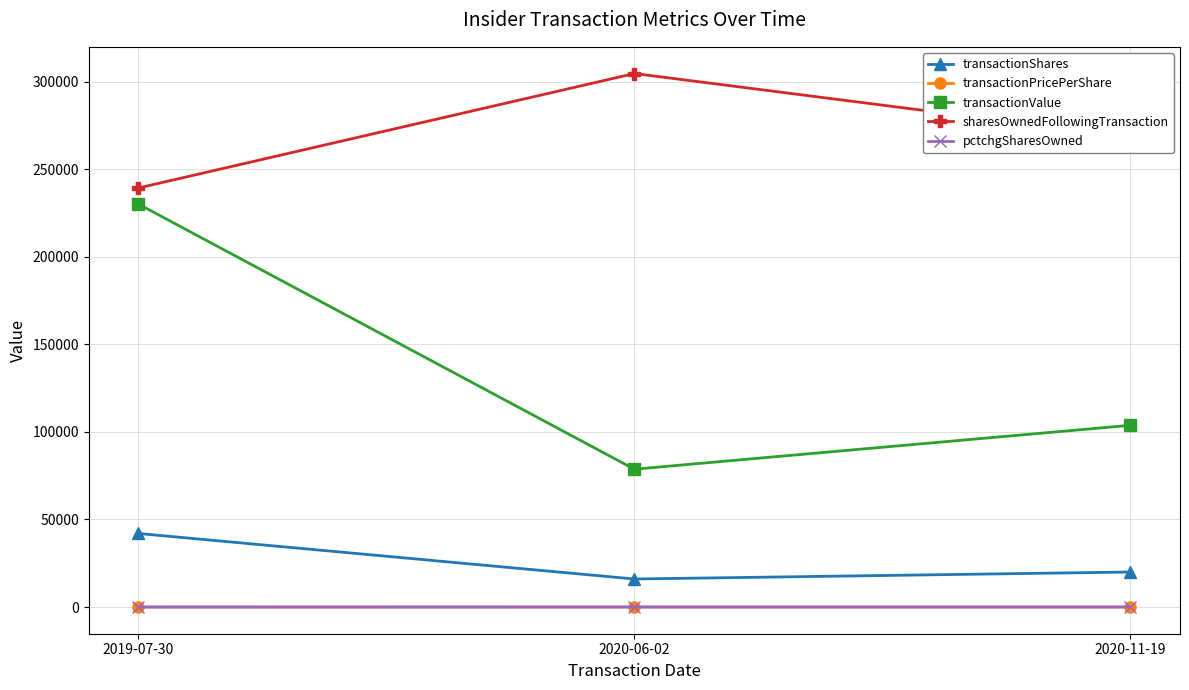

At which category does the chart reach its peak across all series?

2020-06-02